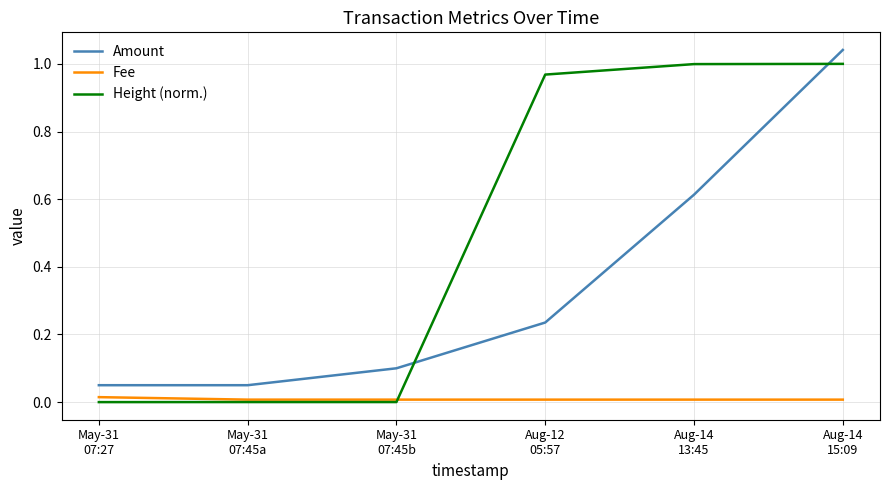

What position from the right is Aug-12
05:57?

3